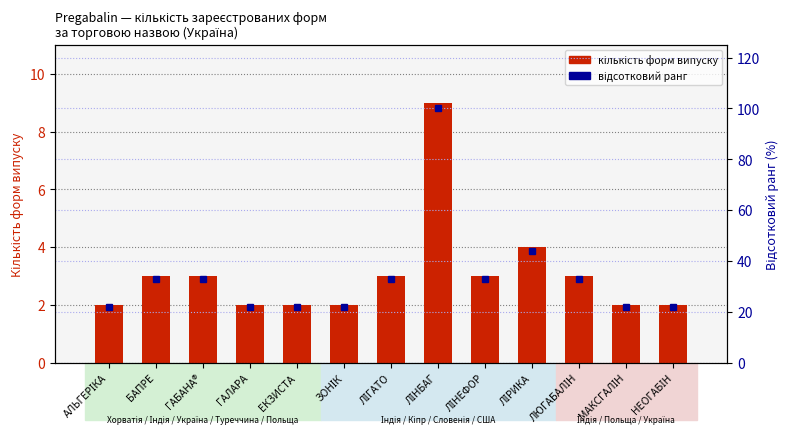

At ЛЮГАБАЛІН, list the series in order from largest to smallest.

відсотковий ранг, кількість форм випуску